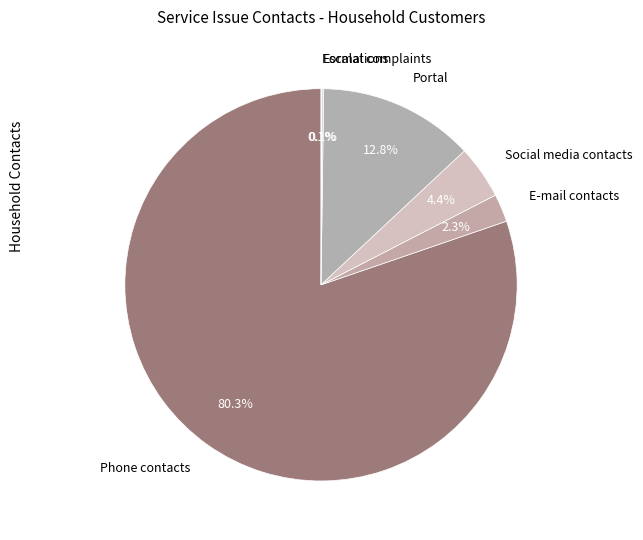

Is Portal the majority of the pie?

No